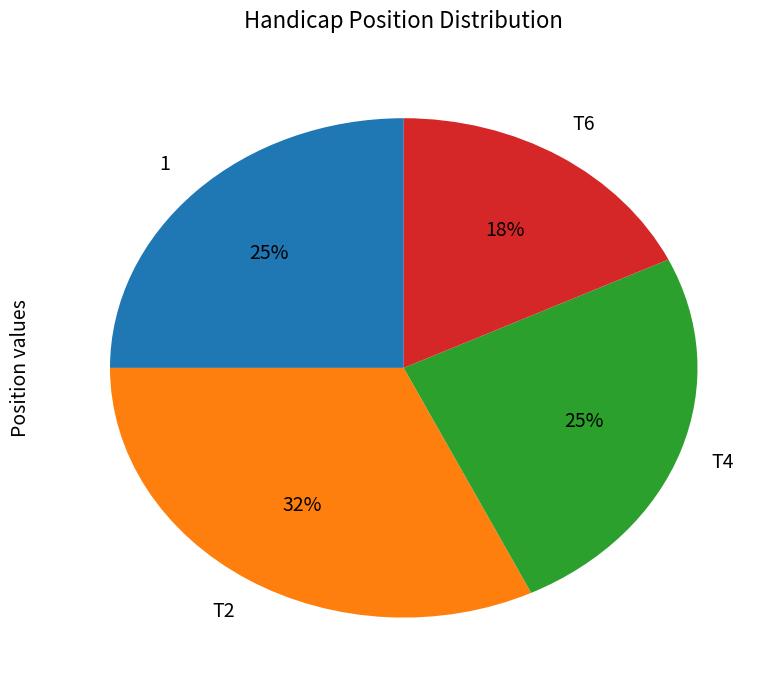

Is there a majority slice in this chart?

No